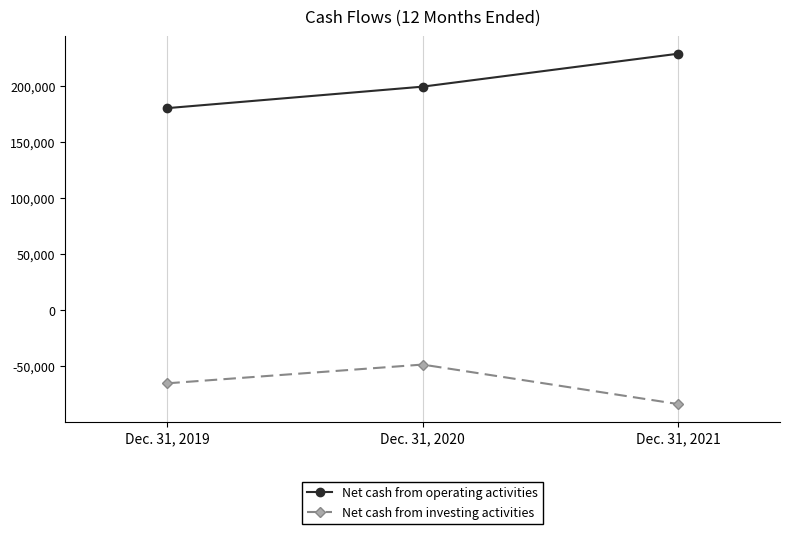

Rank the series by their maximum value, from lowest to highest.

Net cash from investing activities, Net cash from operating activities